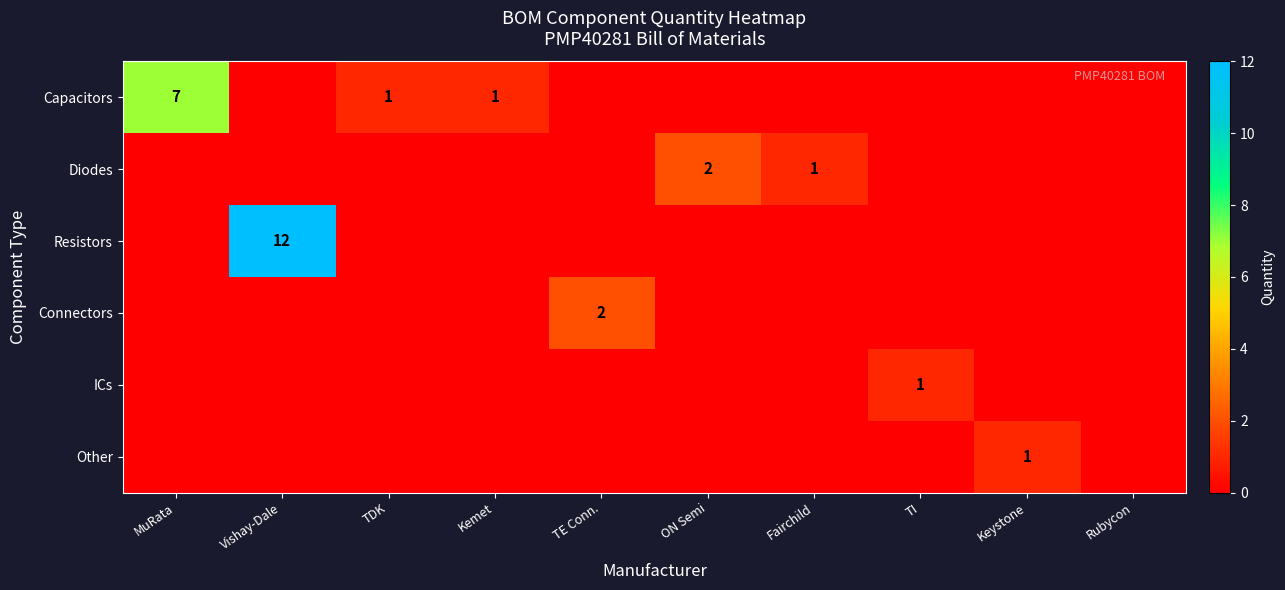

The Diodes series shows 2 at ON Semi. True or false?

True